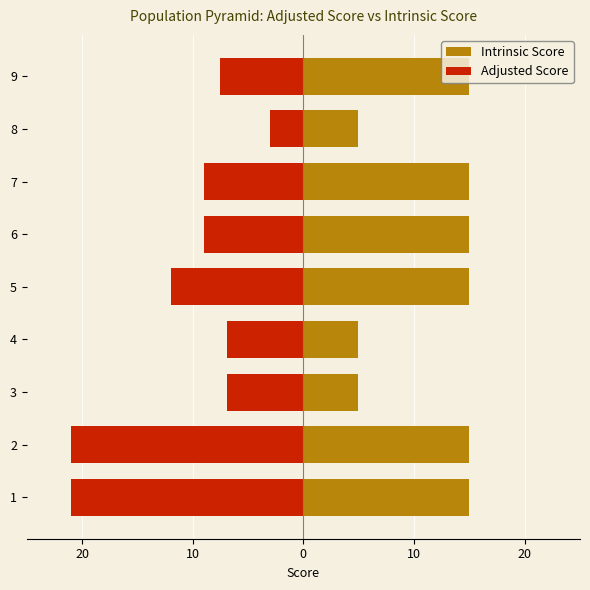

What is the value of the Intrinsic Score bar at the 8th from the left?

5.0